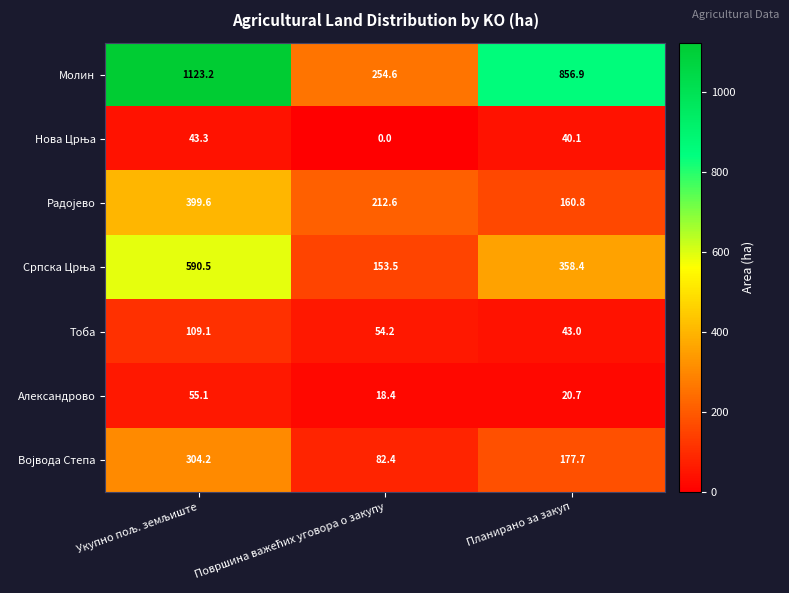

What is the difference between the maximum and second lowest values in the Тоба series?

54.9